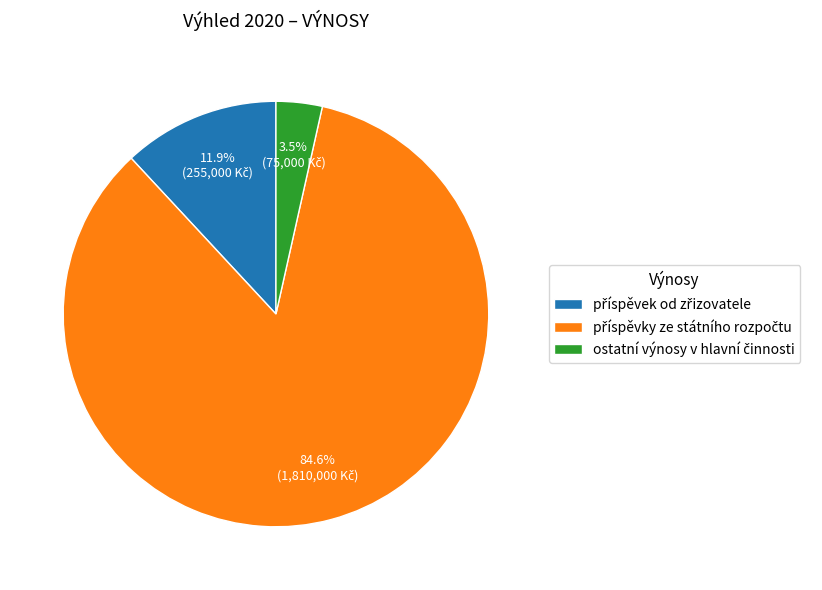

How many slices are in this pie chart?

3